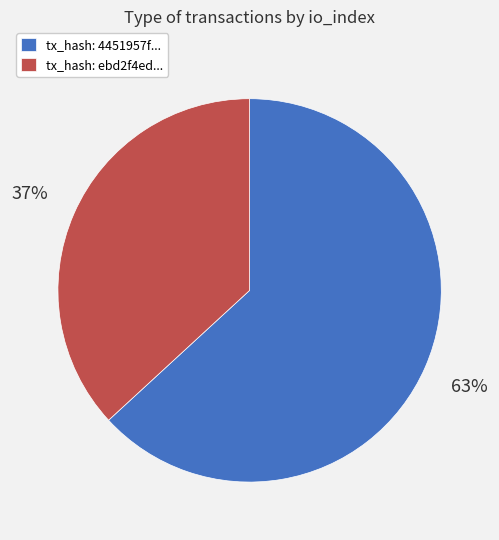

Which slice represents more than half of the pie?

tx_hash: 4451957f...